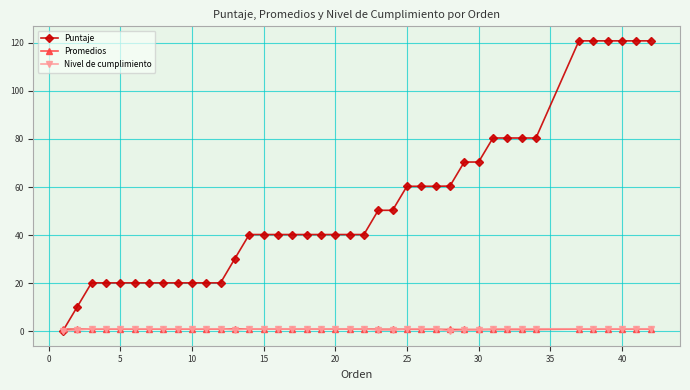

What is the difference between the maximum and minimum values in the Puntaje series?

120.7